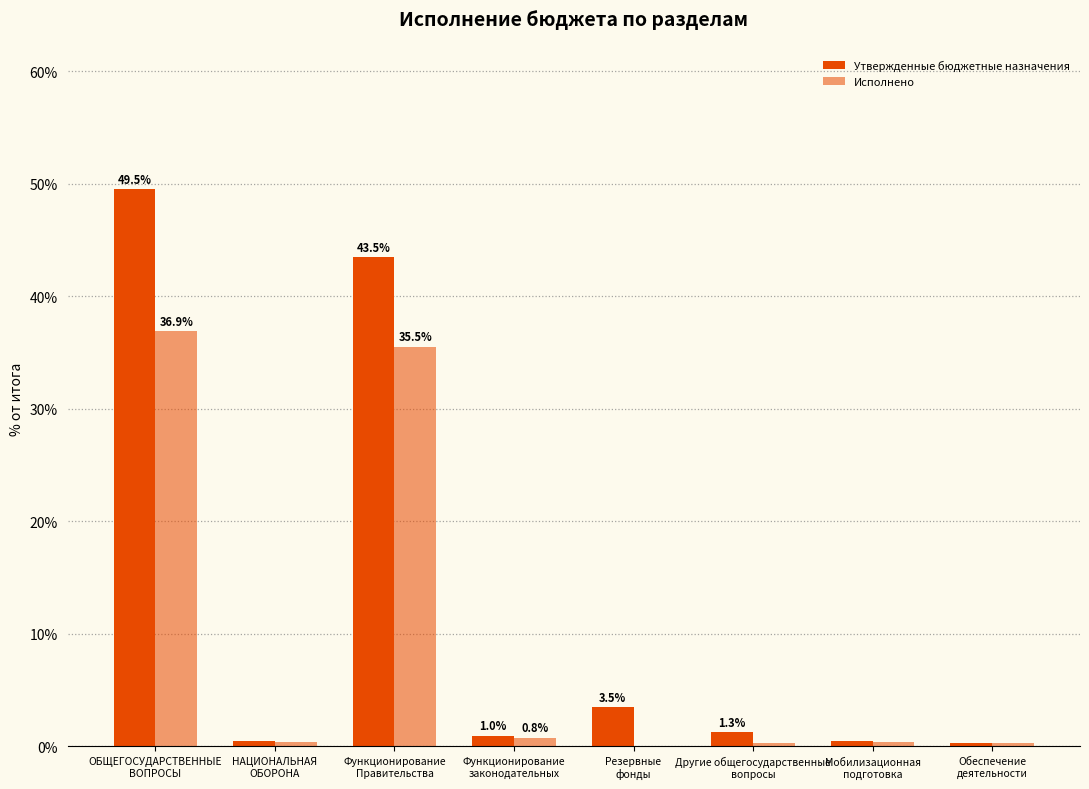

At how many categories does at least one series exceed 46?

1